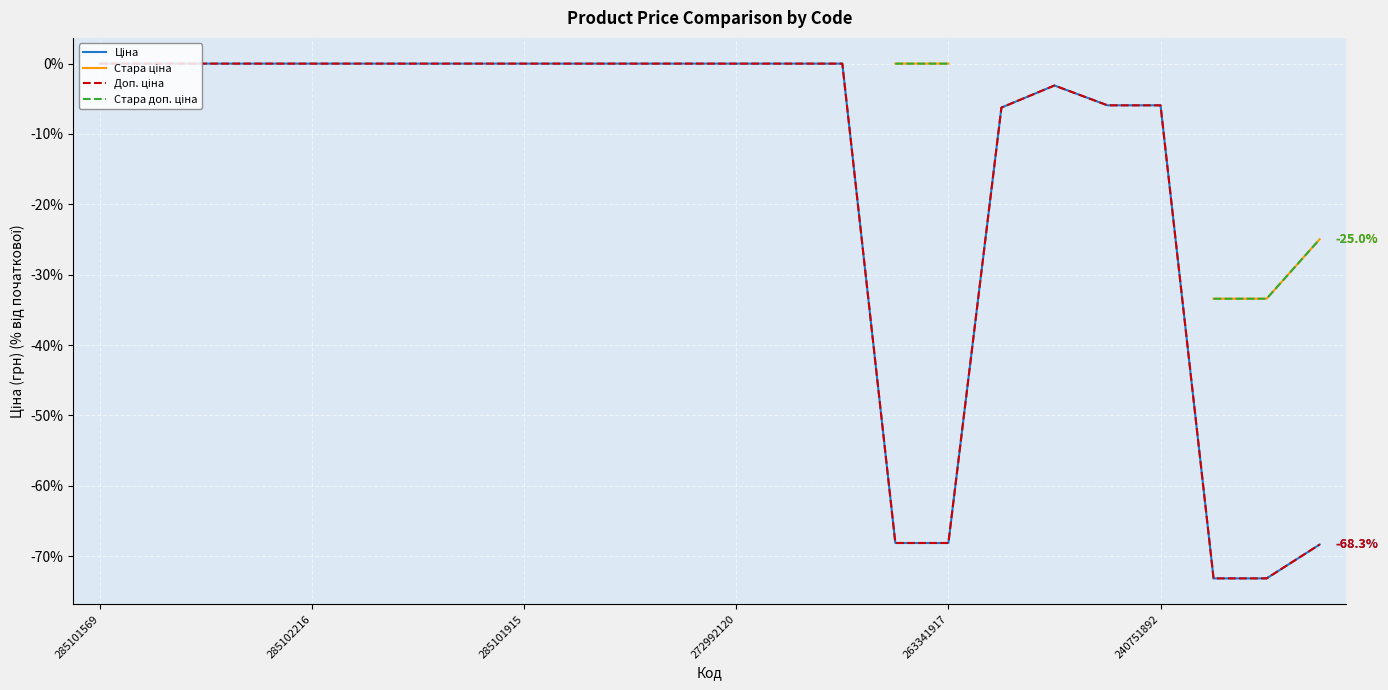

In Доп. ціна, how many points are higher than both neighbors (excluding endpoints)?

1